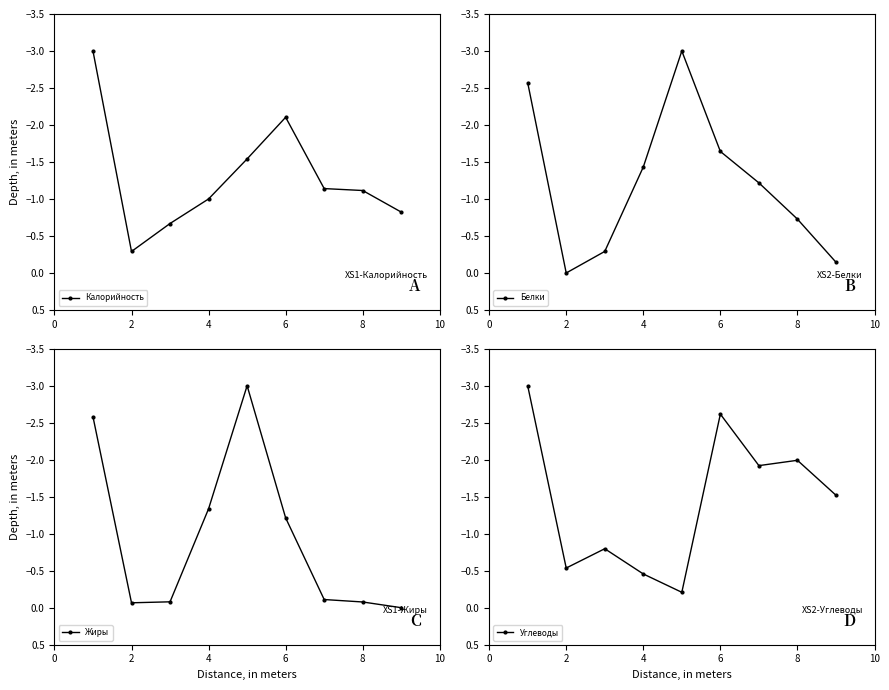

What is the difference between the second highest and minimum values in the Углеводы series?

2.5